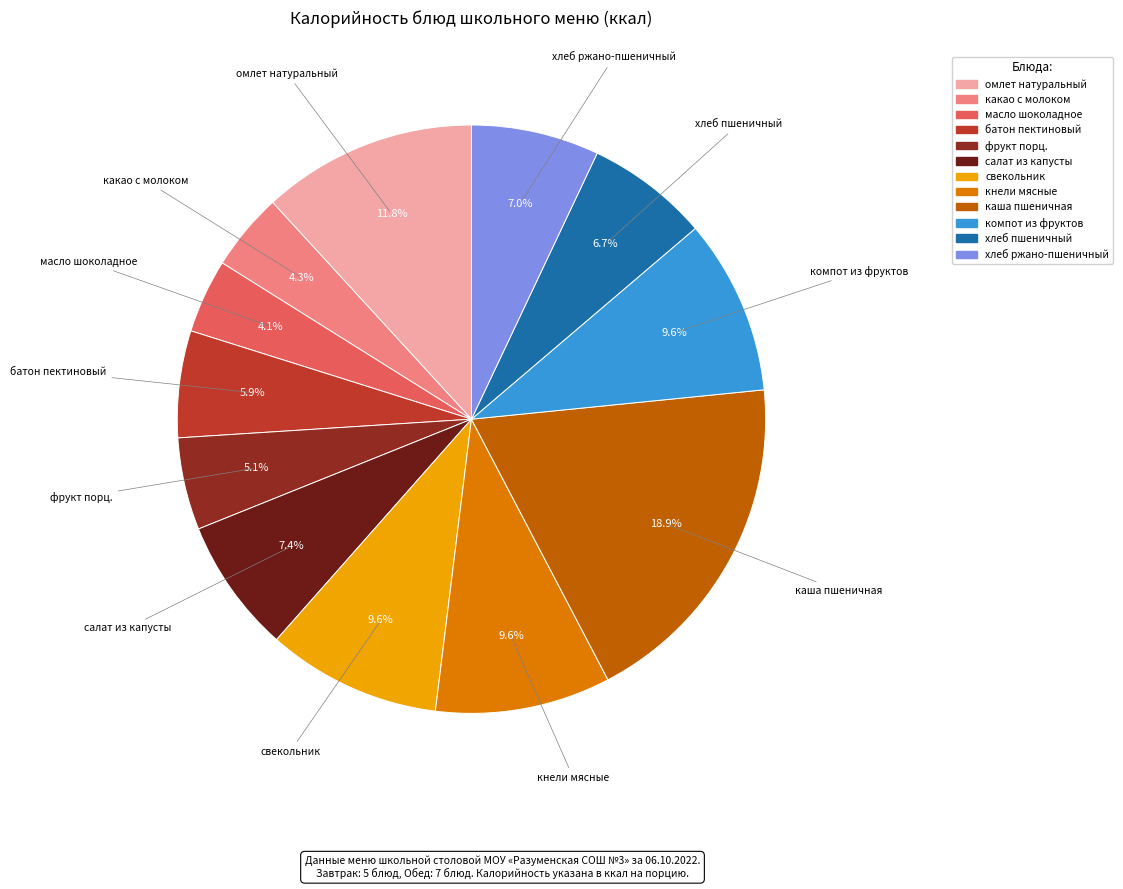

What is the ratio of the value at каша пшеничная to the value at свекольник?

2.0